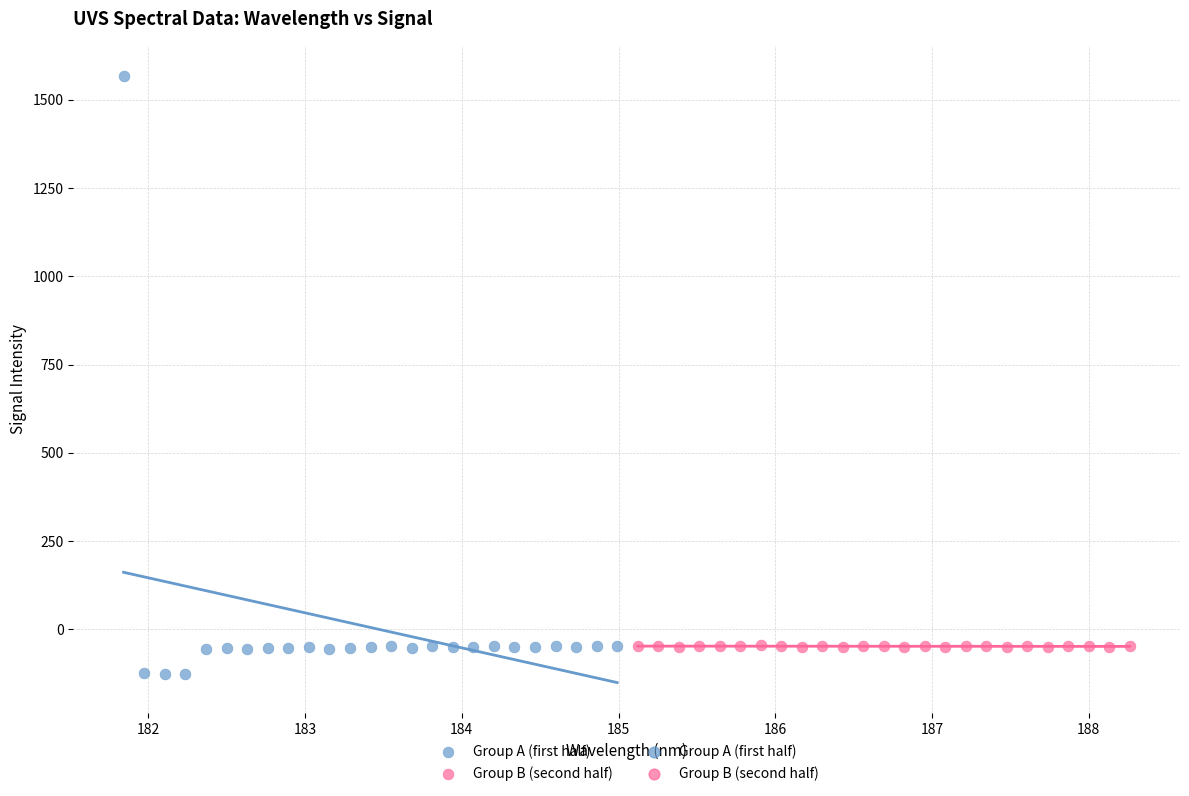

Which series contains the highest Y value?

Group A (first half)